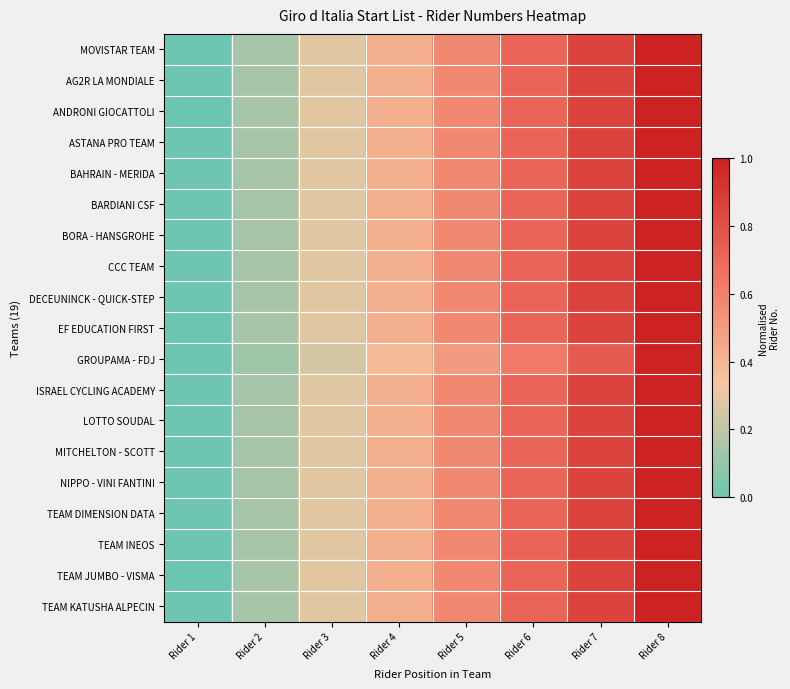

Count the number of categories in the chart.

8